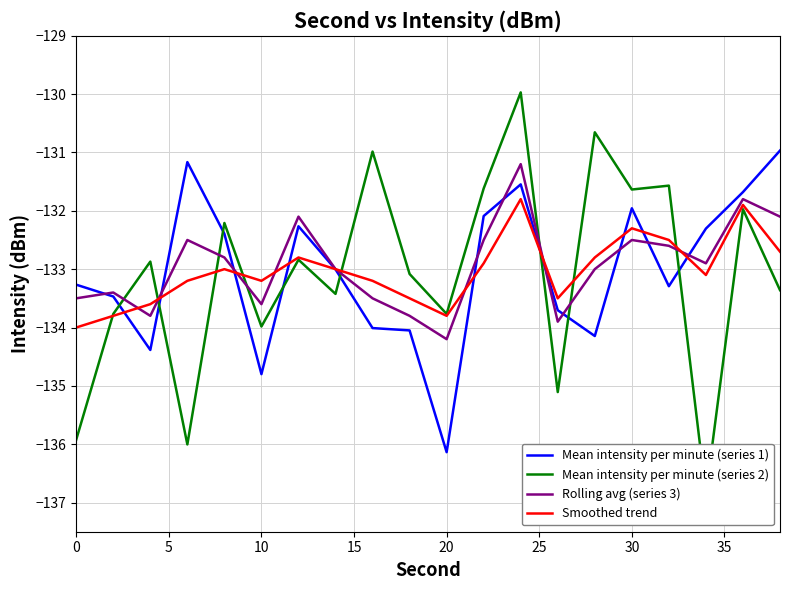

At which label does Mean intensity per minute (series 1) reach its minimum?

20